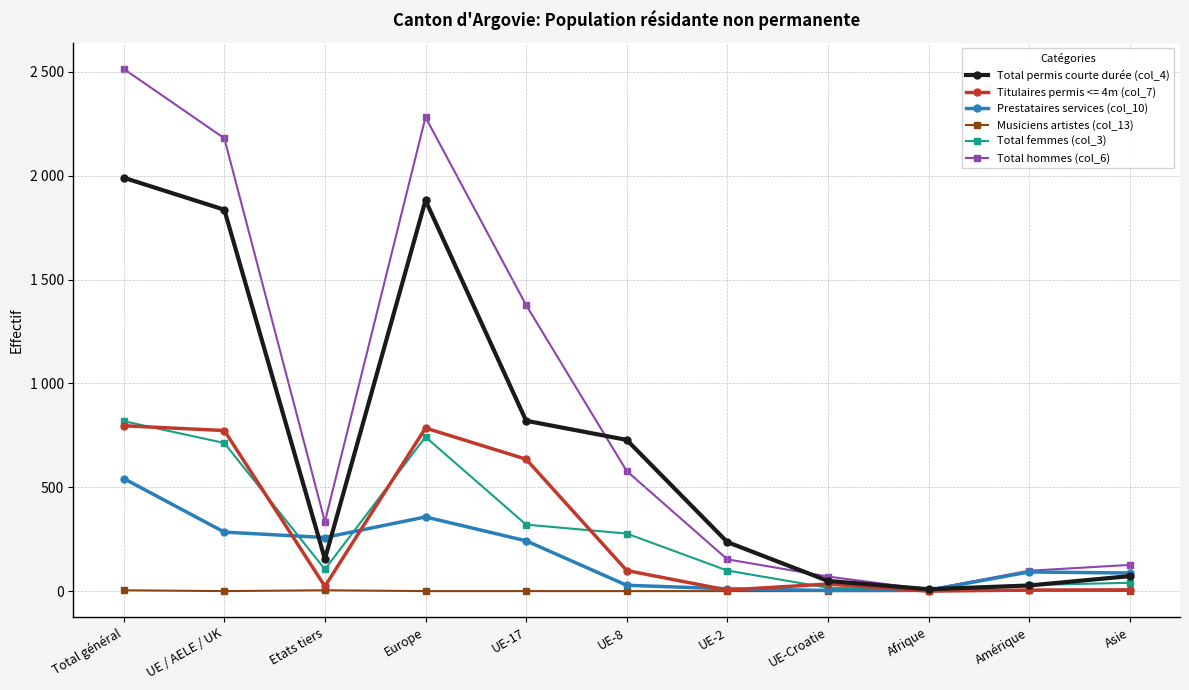

What position from the left is Asie?

11